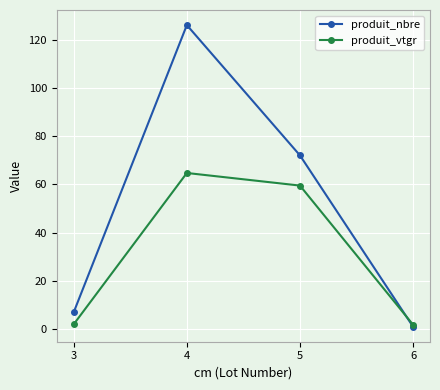

True or false: produit_vtgr has more than 1 interior local peaks.

False